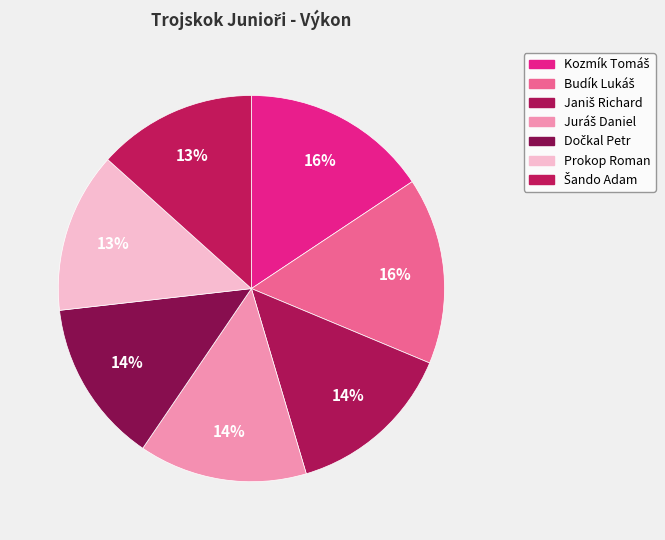

Do Janiš Richard and Prokop Roman together represent more than half of the pie?

No